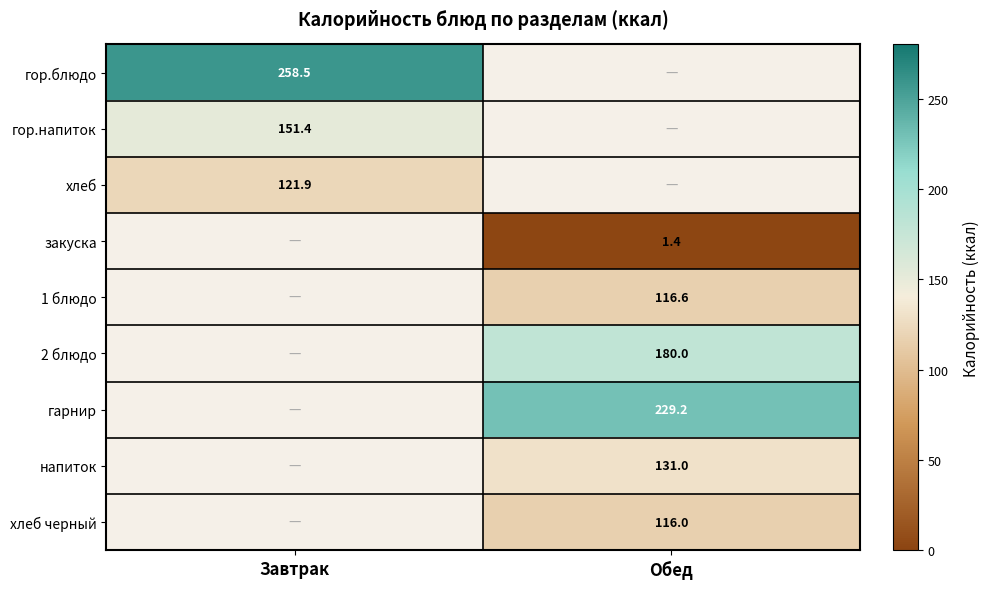

Between Завтрак and Обед, which is larger?

Обед